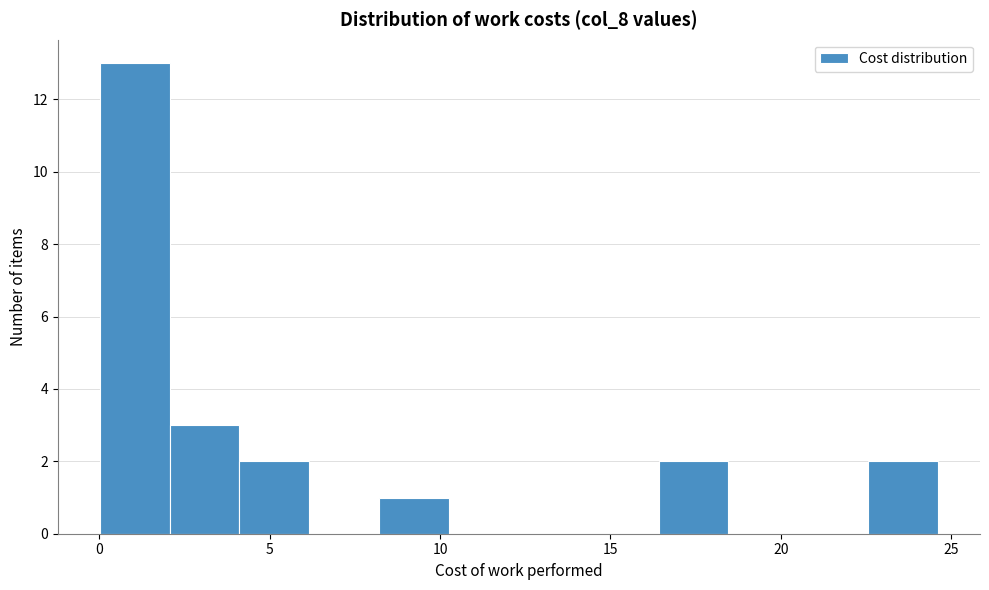

What is the height of the bar covering 4.0 to 6.0 on the x-axis? Neither the bar edges nor the heights are printed on the chart, so give them approximately, as read against the axes.

2